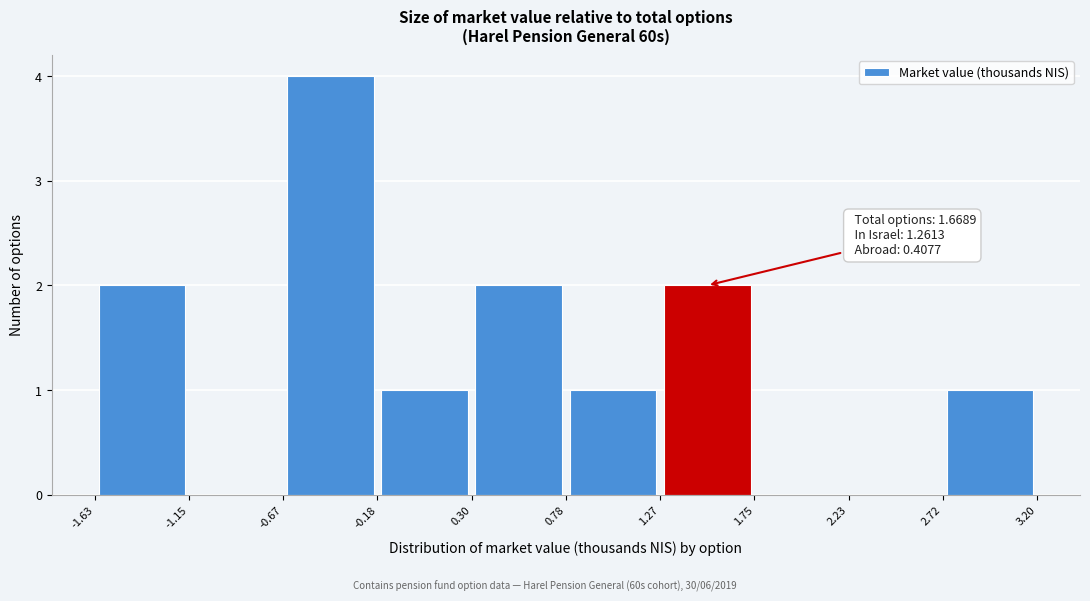

Over which range of the x-axis is the bar tallest?

-0.67 to -0.18